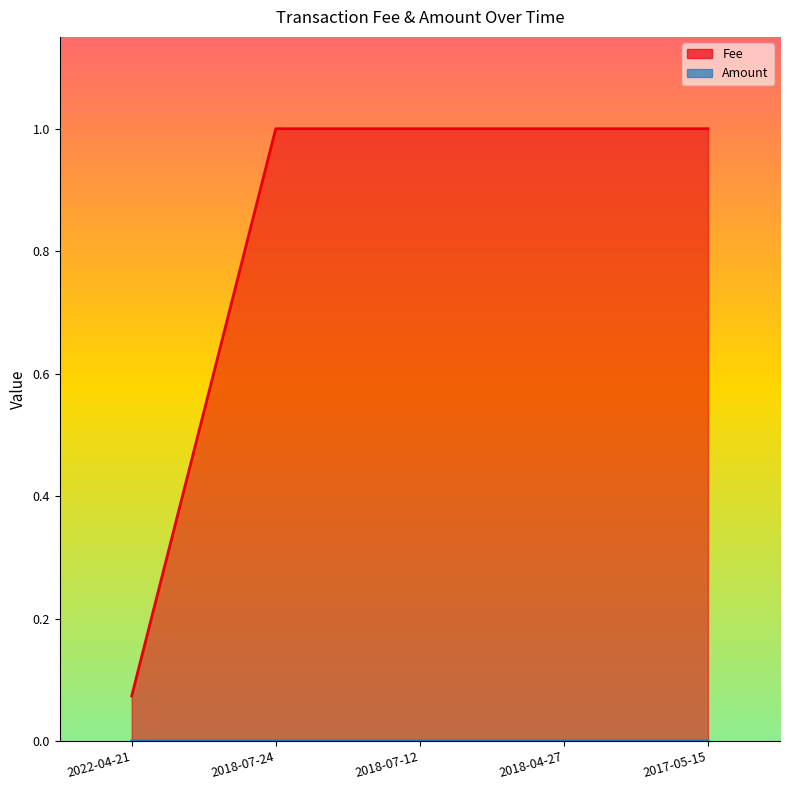

True or false: Amount and Fee cross at least once.

False